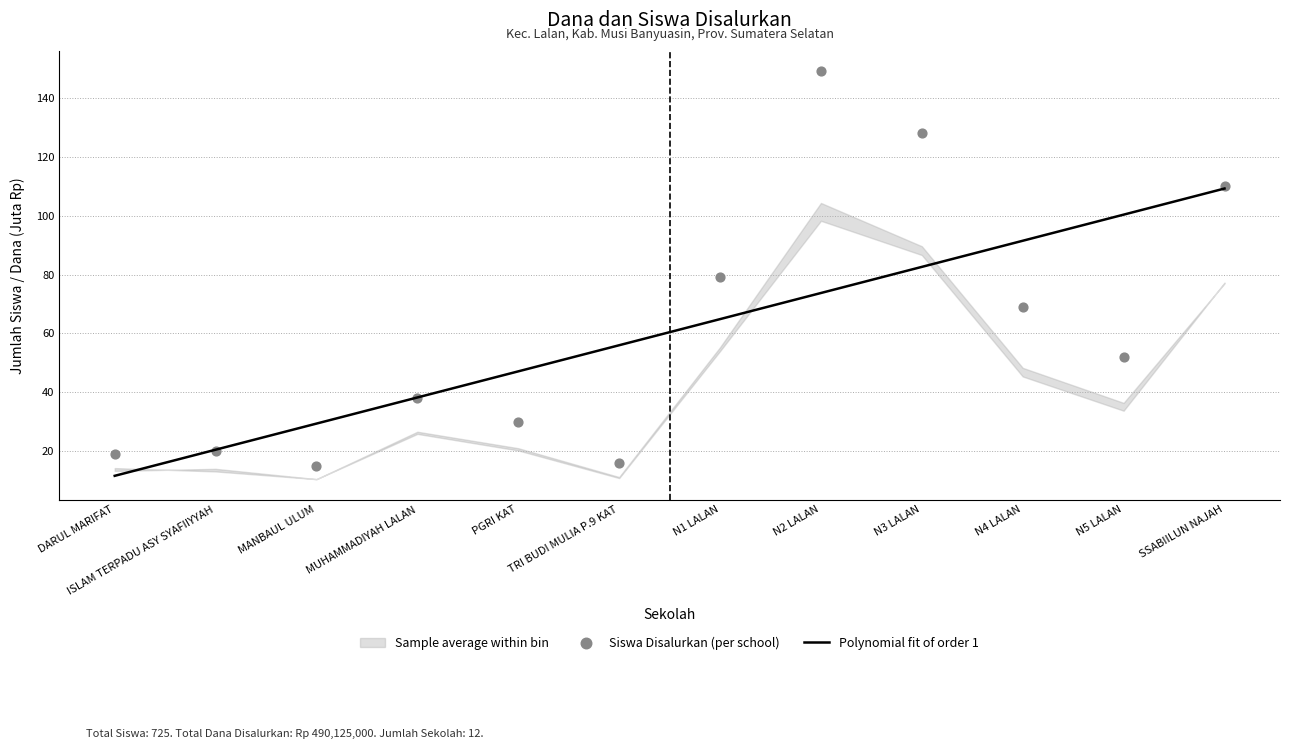

Which series has the largest total across all categories?

Siswa Disalurkan (per school)